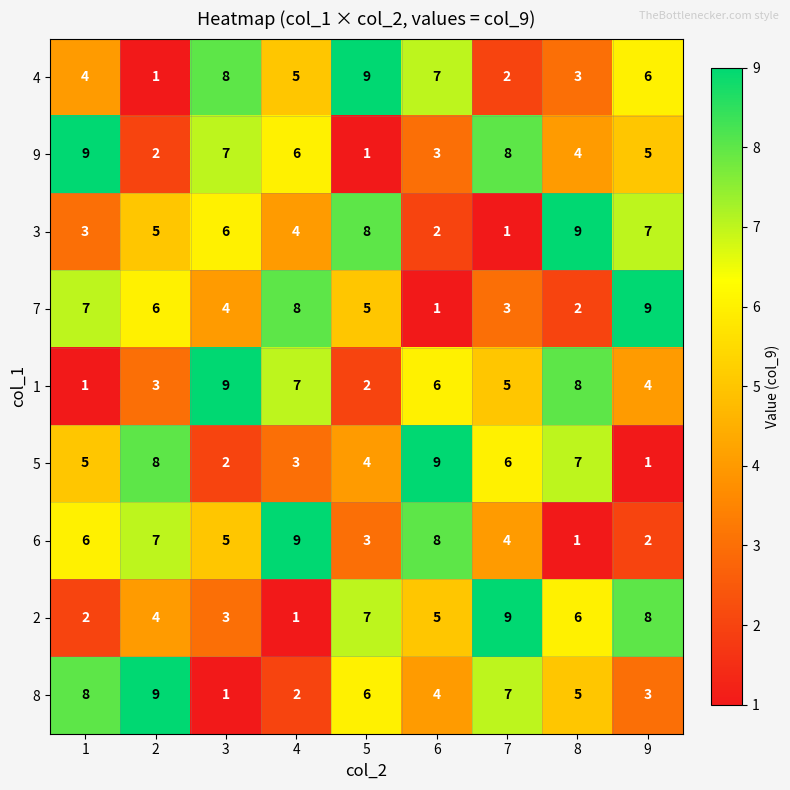

What is the sum of all 1 values?

45